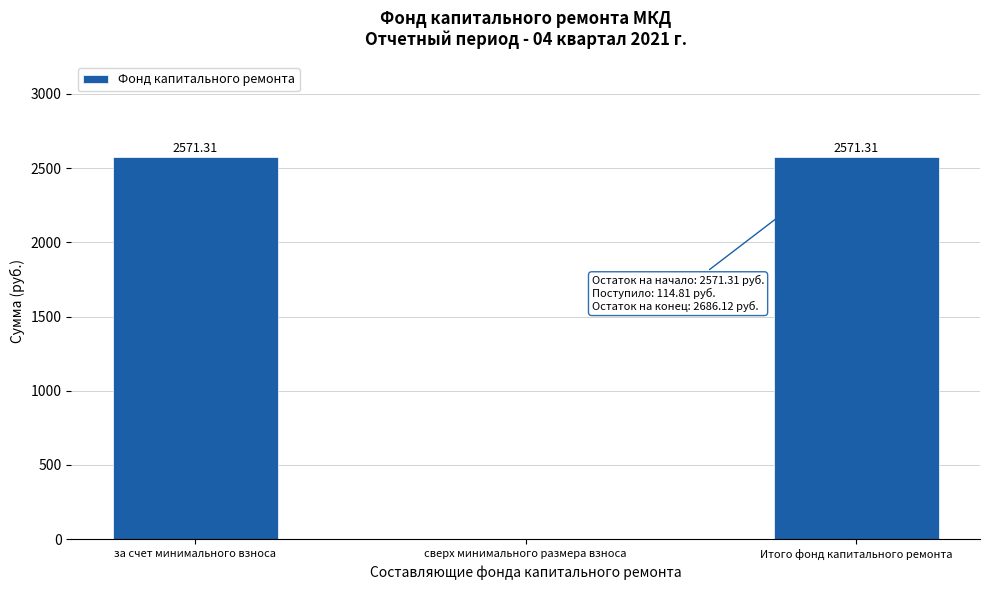

Which has a higher value, сверх минимального размера взноса or Итого фонд капитального ремонта?

Итого фонд капитального ремонта